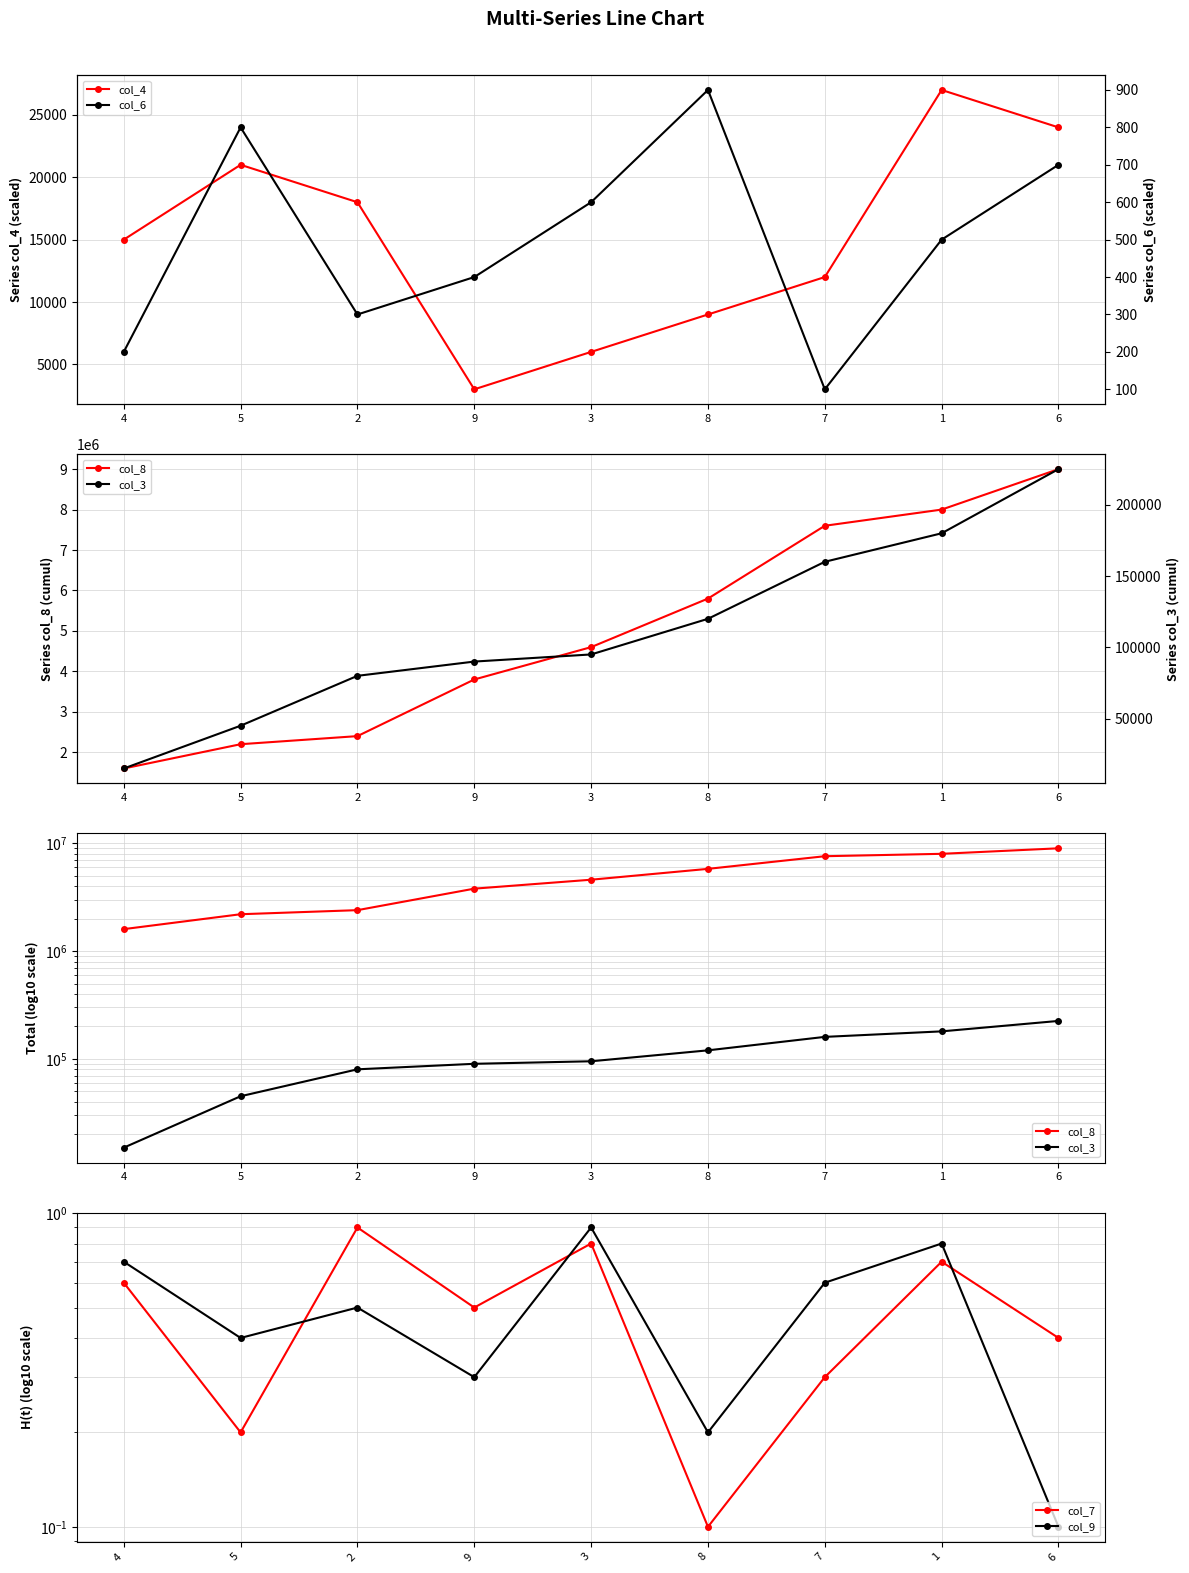

What is the minimum value shown in the chart?

0.1